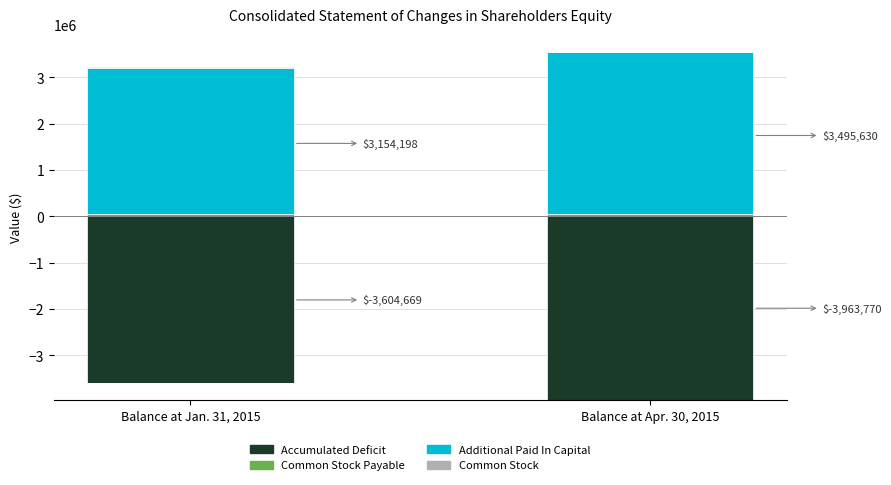

How many bars are there in total?

8